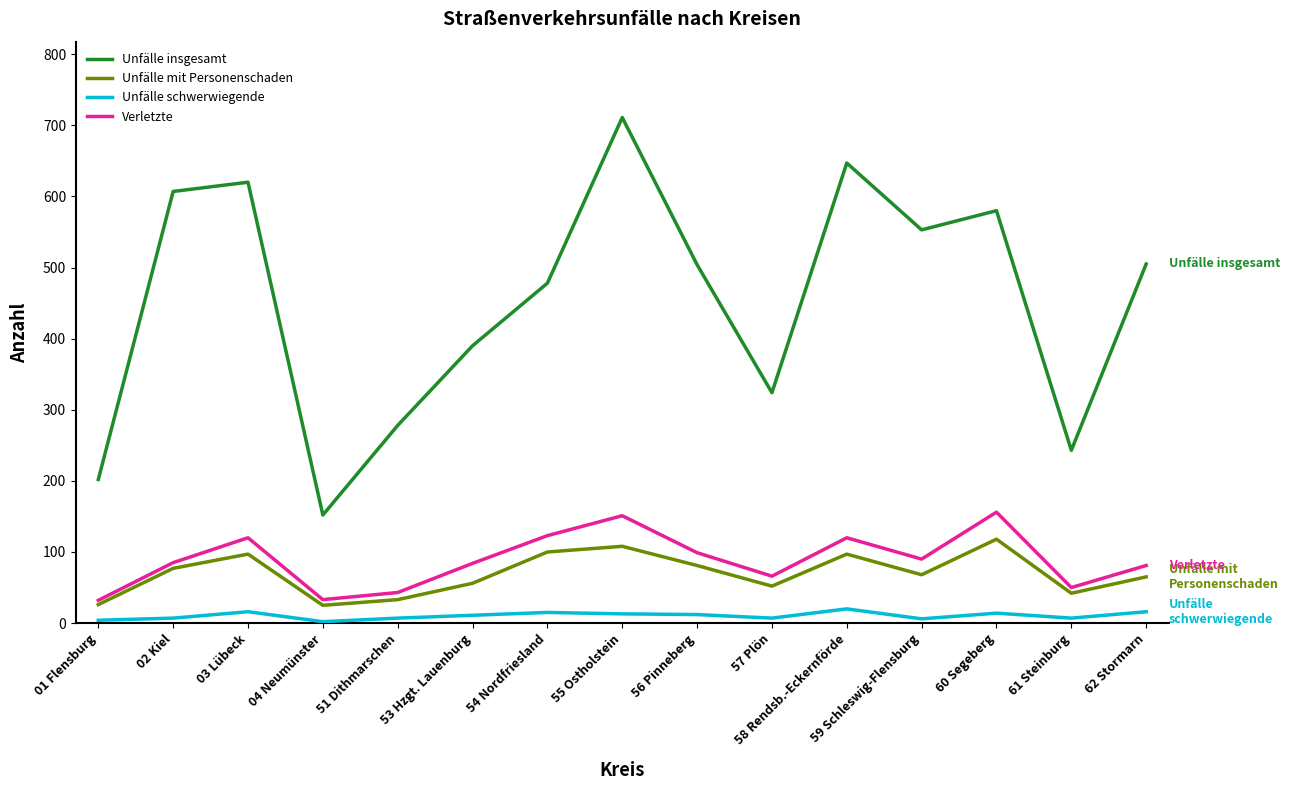

True or false: Unfälle mit Personenschaden and Unfälle schwerwiegende cross at least once.

False